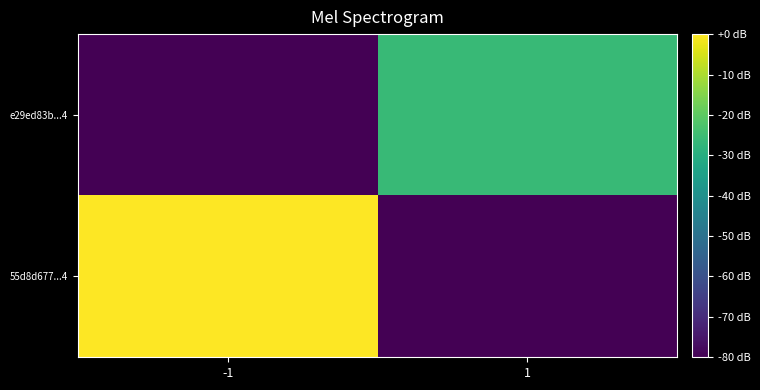

At which category does the chart reach its peak across all series?

-1